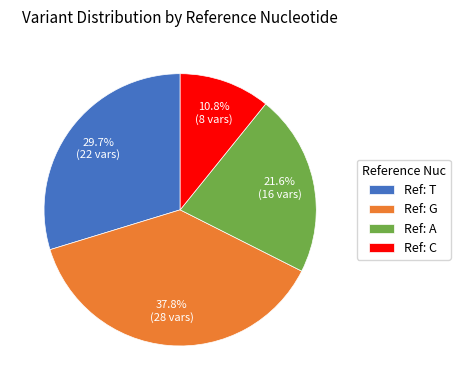

How many segments does this pie chart have?

4